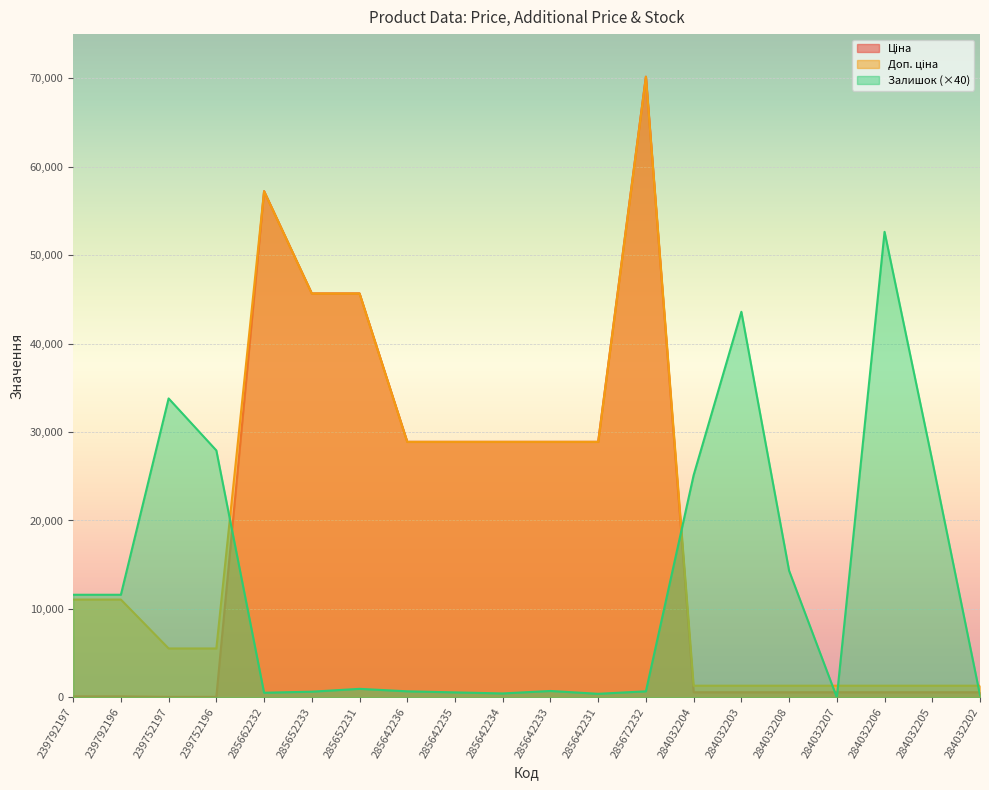

What are all the series names shown in the legend?

Ціна, Доп. ціна, Залишок